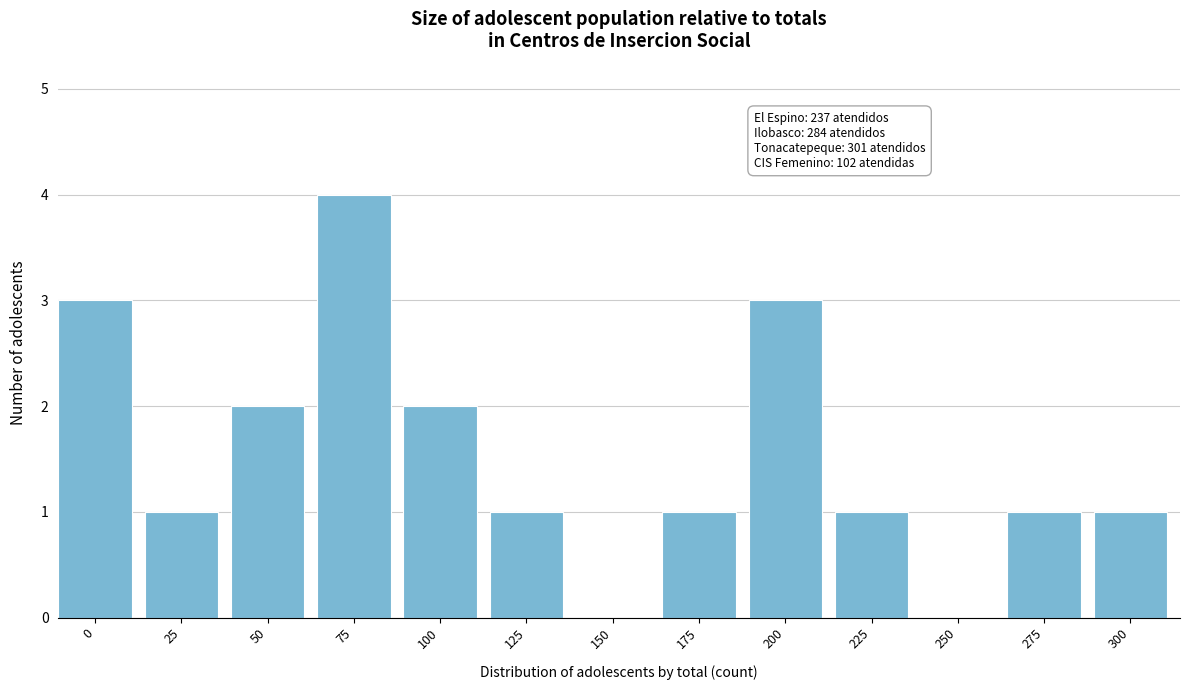

Reading left to right, what are all the values shown in this chart?

0=3	25=1	50=2	75=4	100=2	125=1	150=0	175=1	200=3	225=1	250=0	275=1	300=1